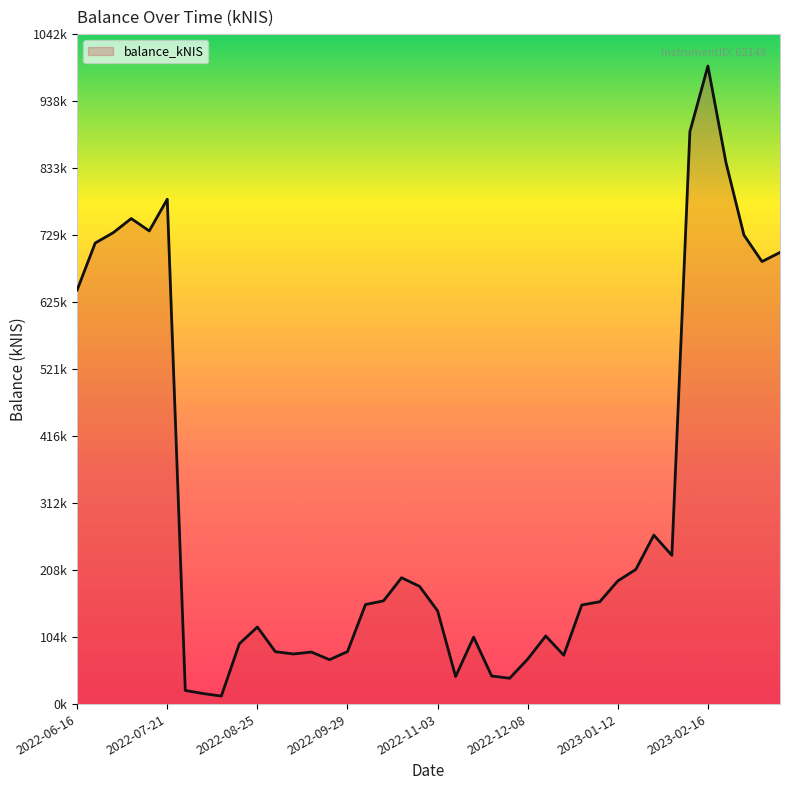

At which label does the data first exceed 159218?

2022-06-16